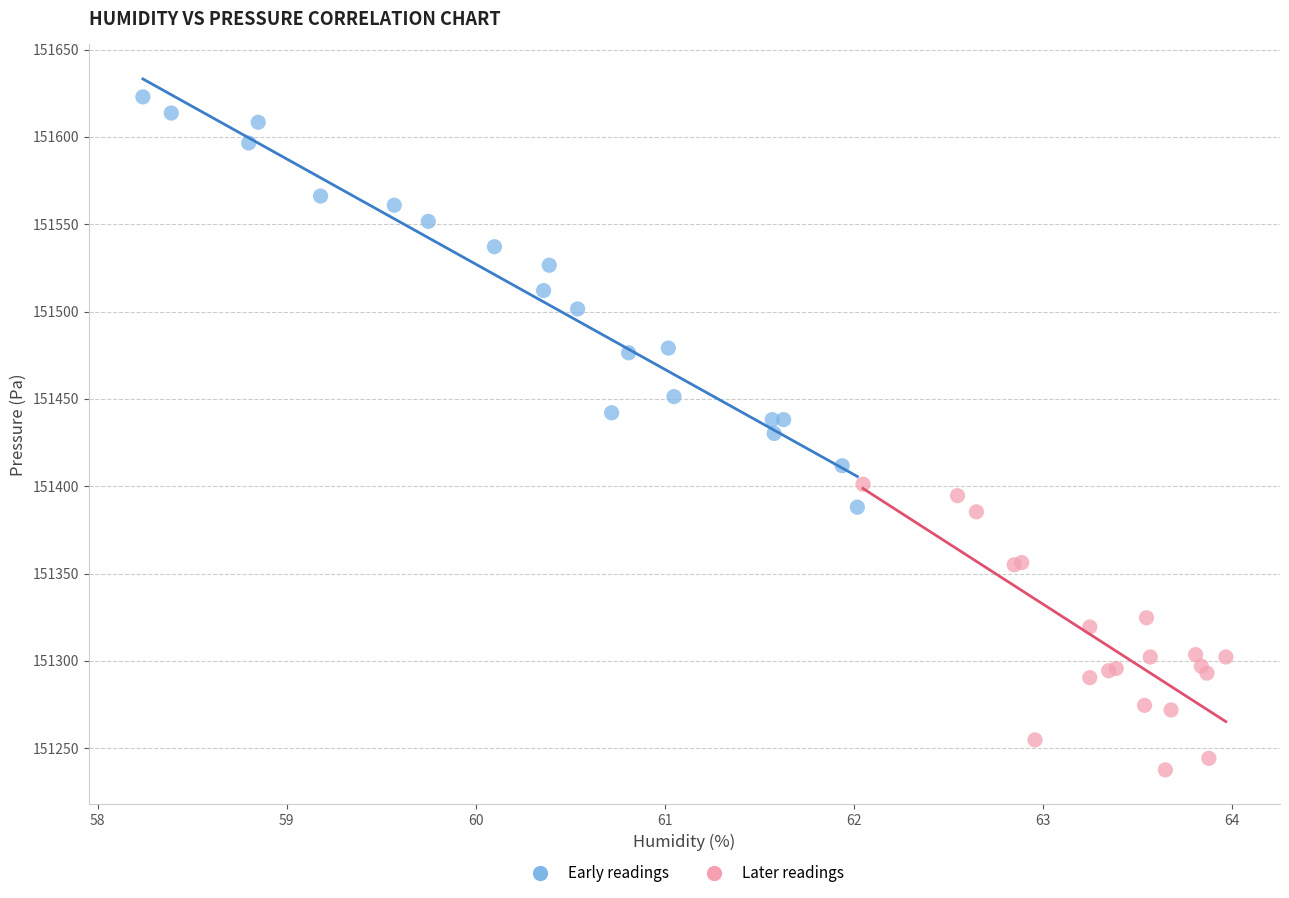

What are all the series names shown in the legend?

Early readings, Later readings